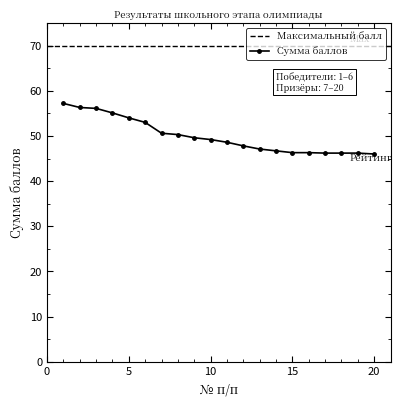

What is the approximate value at 2?

56.3